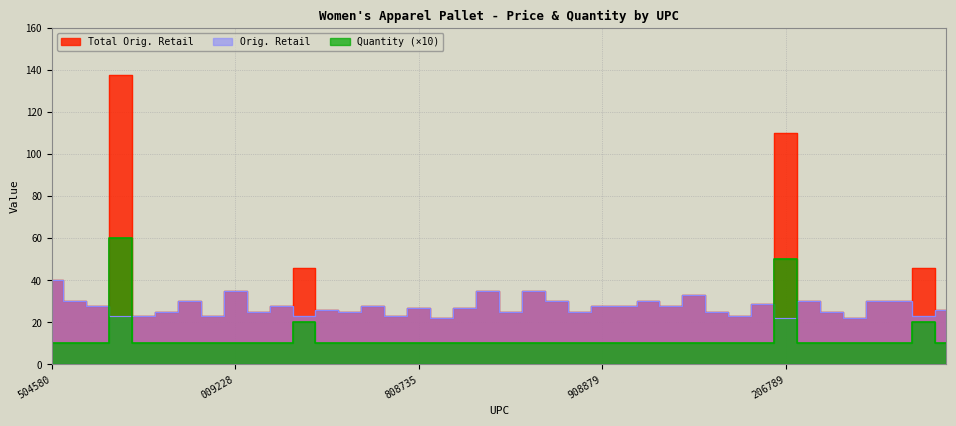

At which label is Quantity closest to 35?

490471257254